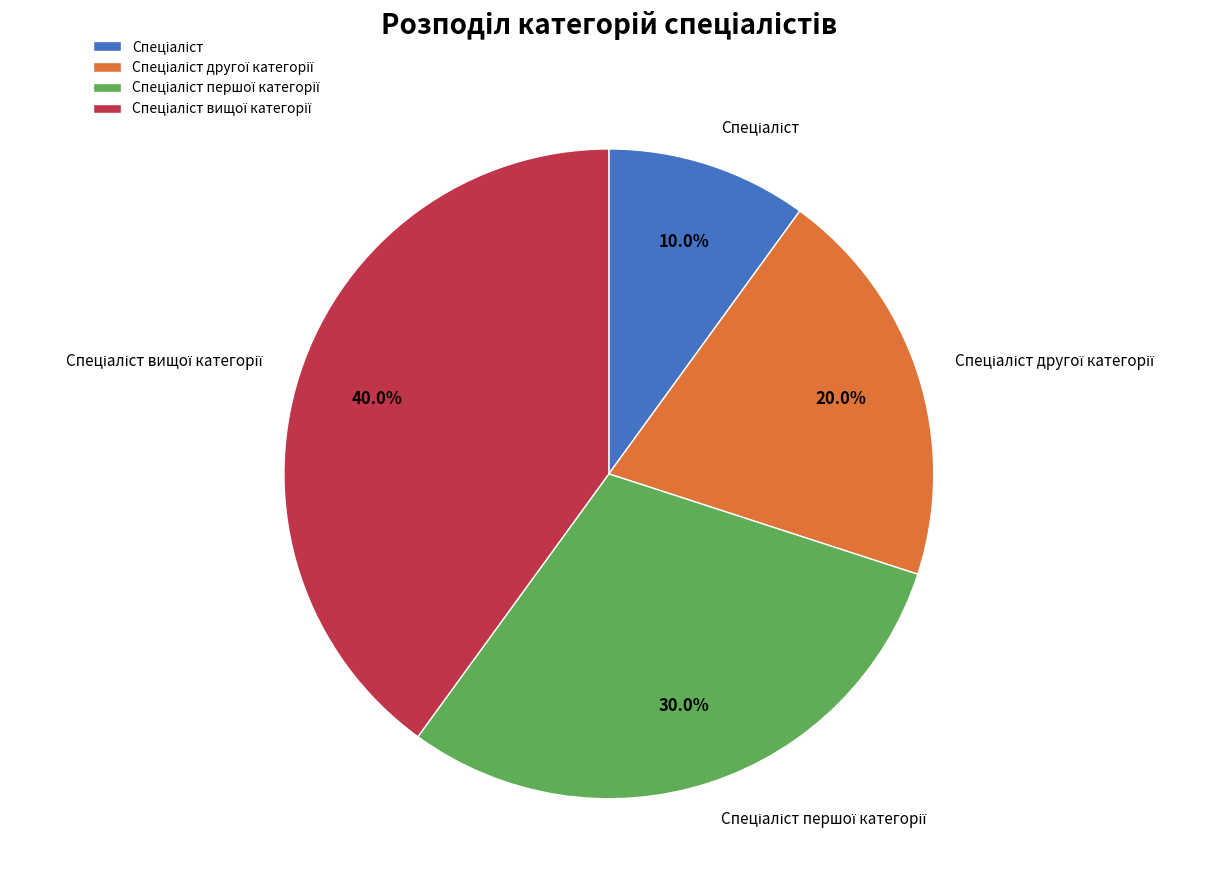

Count the number of slices in the pie.

4